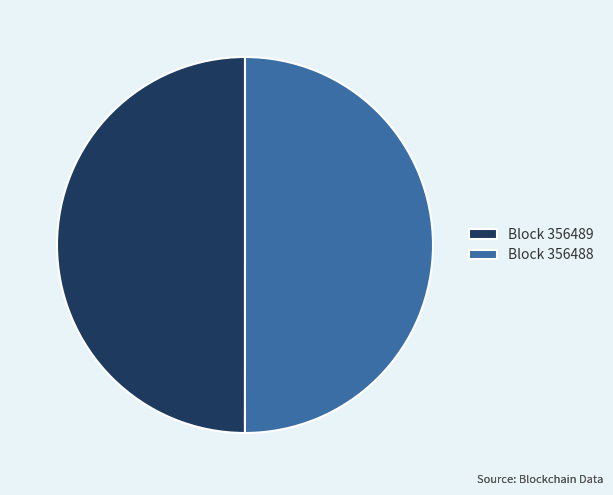

What is the ratio of the value at Block 356488 to the value at Block 356489?

1.0